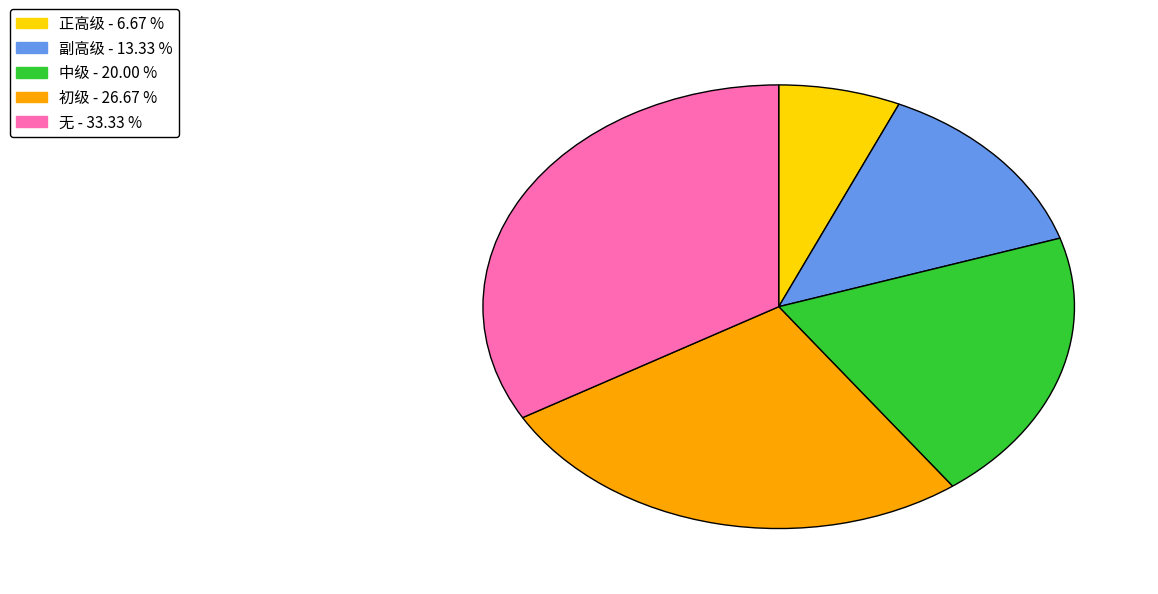

True or false: 正高级 accounts for 1% of the total.

False